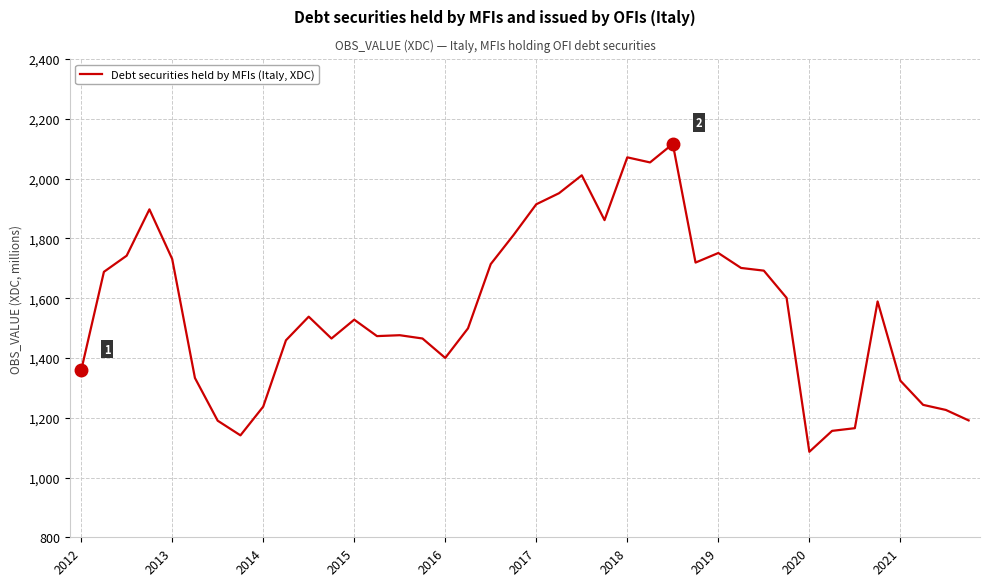

Does the chart display data point markers on the line(s)?

No